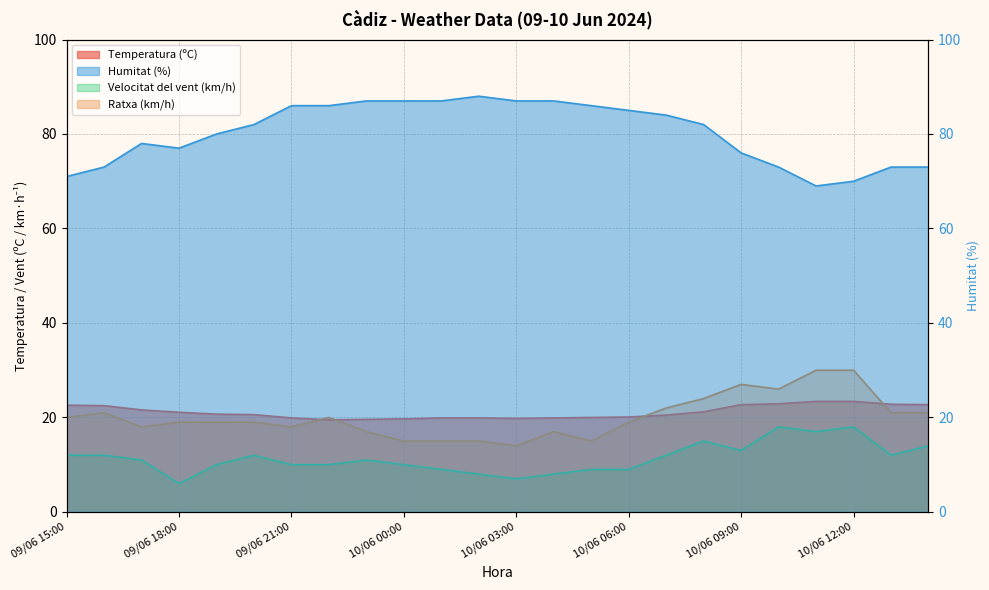

True or false: Ratxa (km/h) has a value of 21.0 at 10/06 13:00.

True